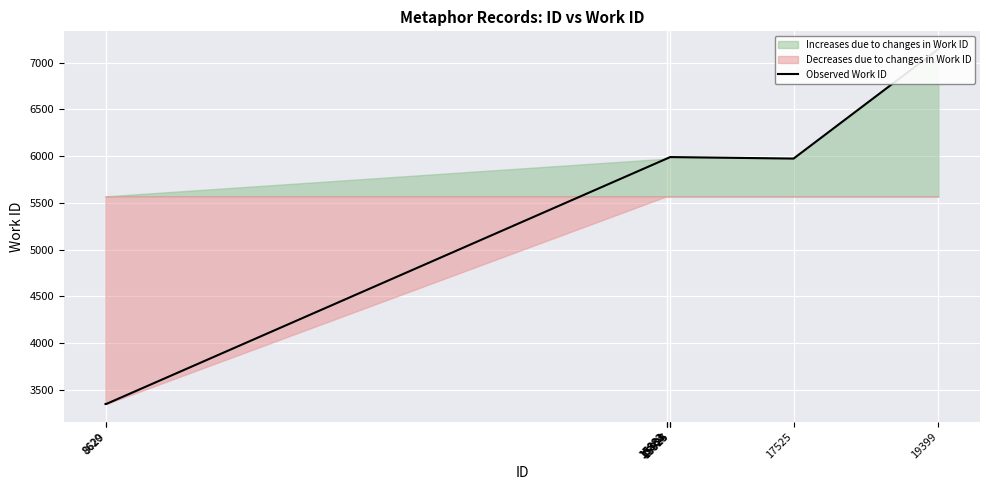

What is the value of the 5th point from the left?

5974